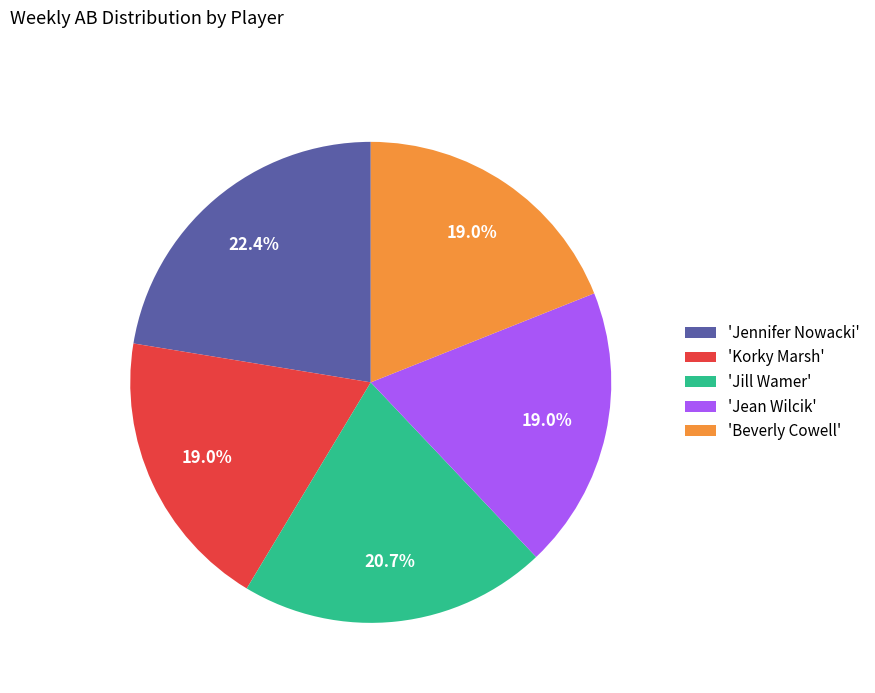

Which has a higher value, 'Korky Marsh' or 'Jennifer Nowacki'?

'Jennifer Nowacki'